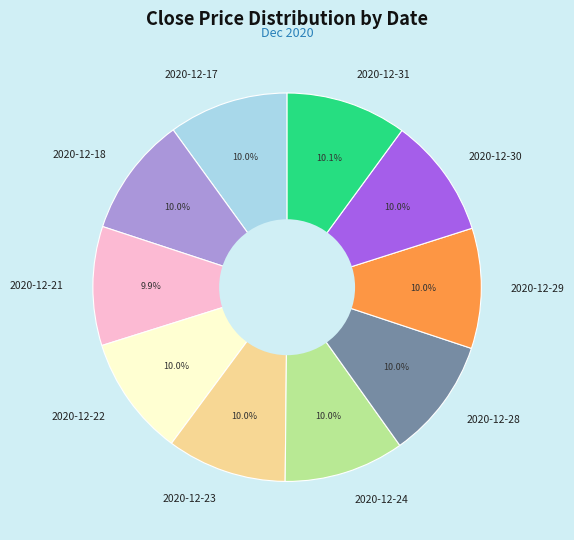

How many segments does this pie chart have?

10